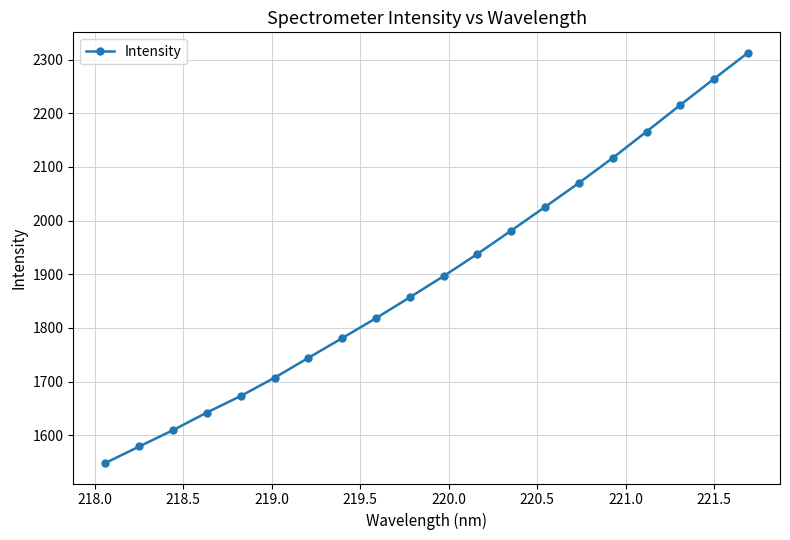

Reading left to right, list all the values displayed in this chart.

1548.5	1579.2	1609.7	1642.5	1673.3	1707.3	1744.4	1781.1	1818.3	1857.2	1896.7	1938.0	1981.5	2025.6	2070.2	2116.7	2165.8	2215.4	2264.3	2312.6